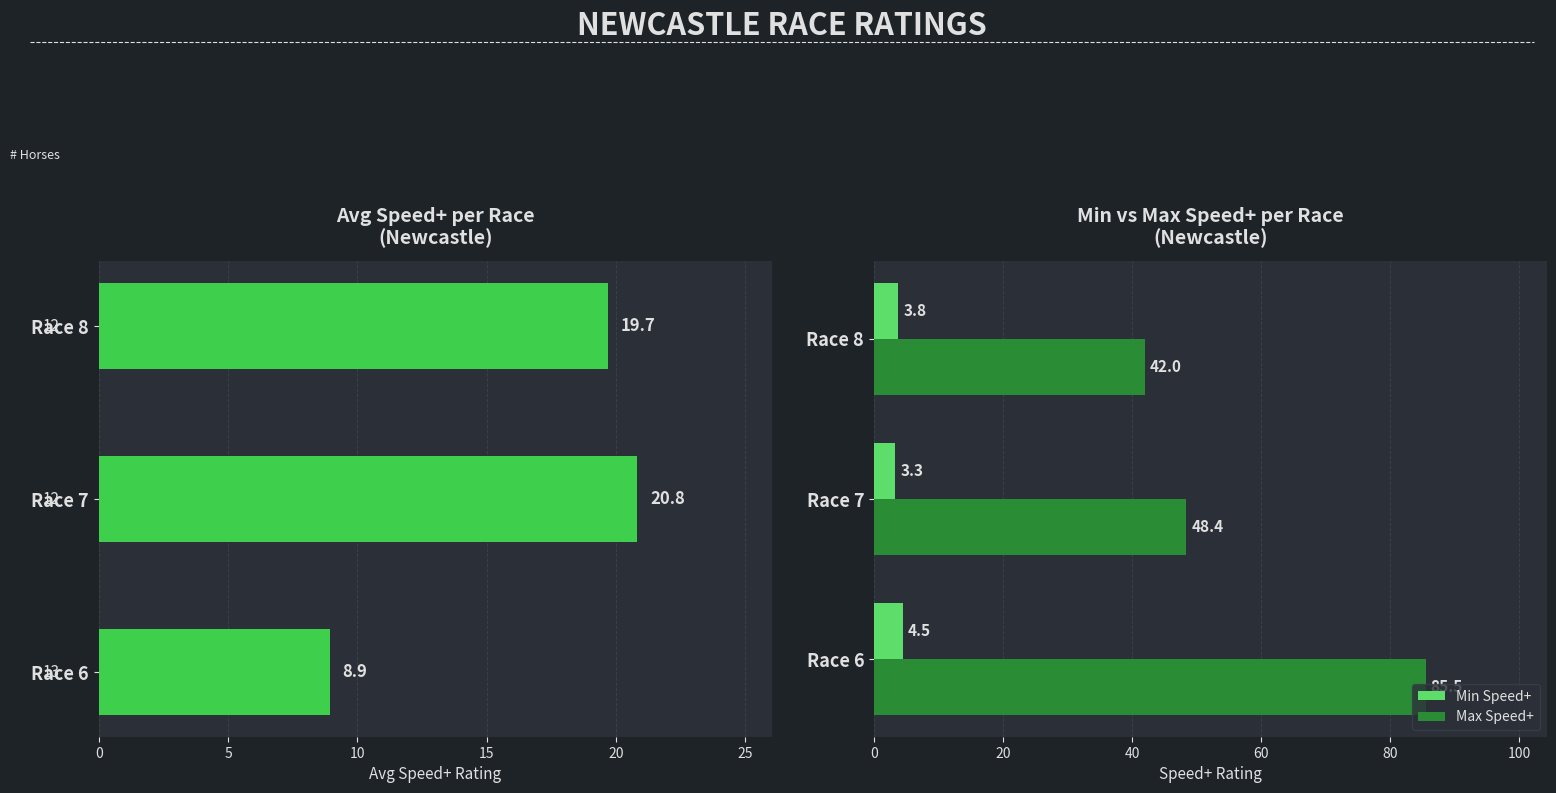

How many data points in Max Speed+ are less than 48?

1